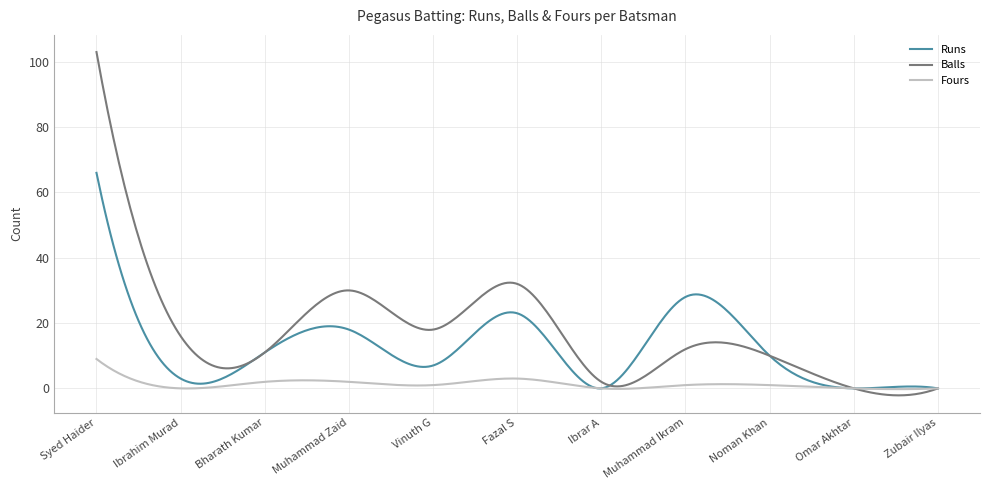

Rank the series by their average value, from lowest to highest.

Fours, Runs, Balls